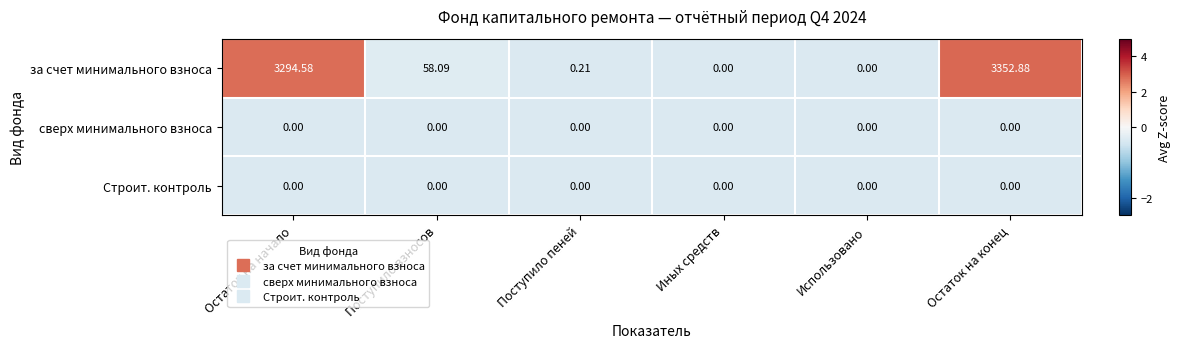

Which series has the widest spread of values?

за счет минимального взноса